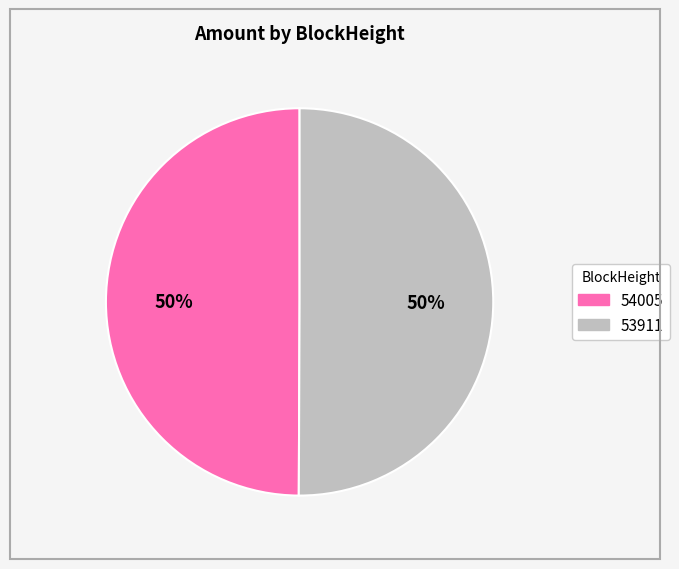

How many segments does this pie chart have?

2